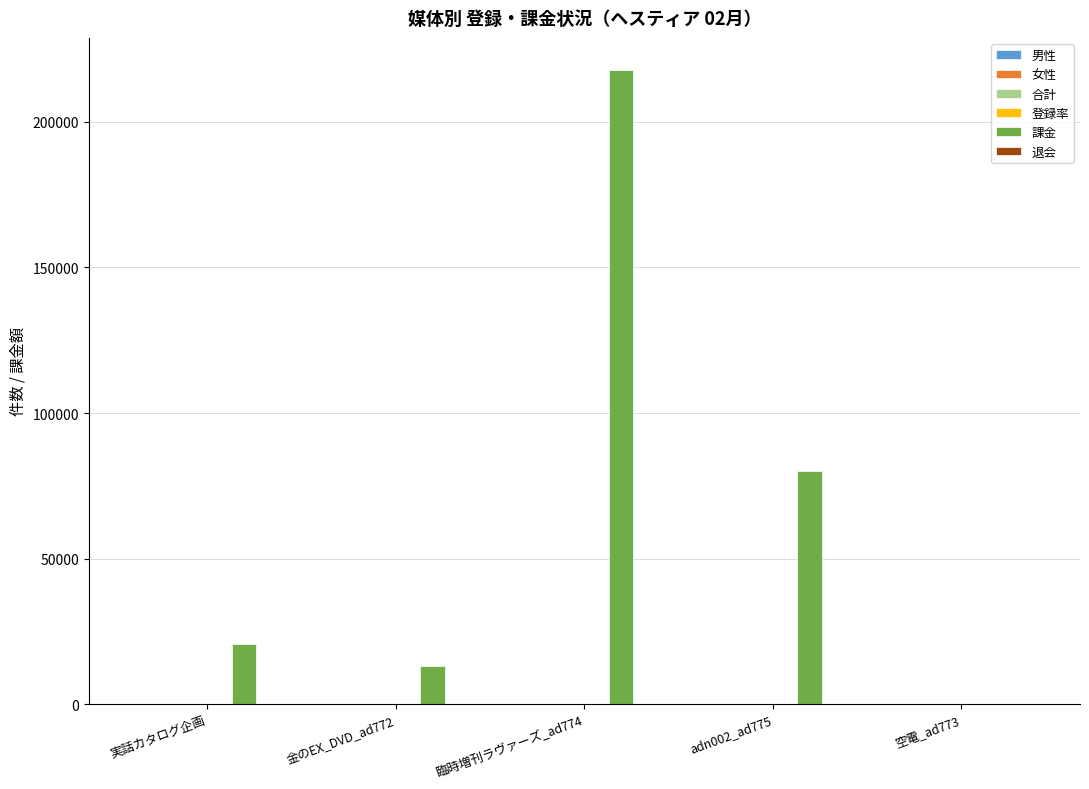

Which series changed the most between 臨時増刊ラヴァーズ_ad774 and adn002_ad775?

課金